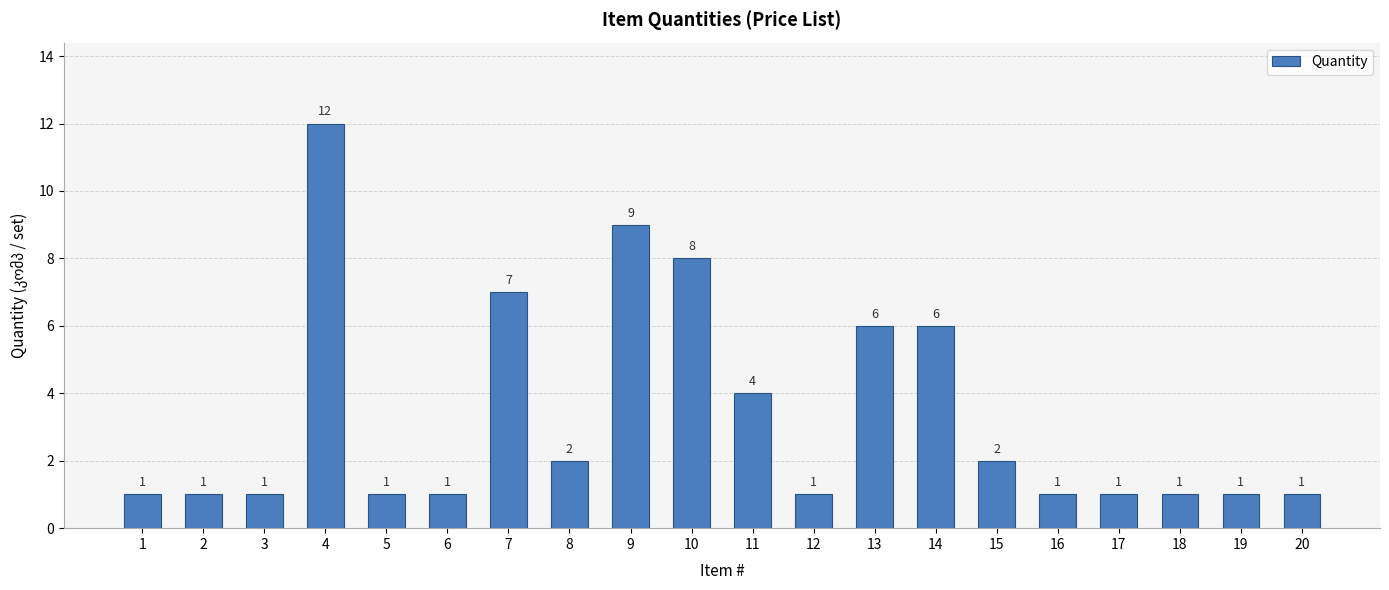

The chart shows a value of 1 at 16. True or false?

True